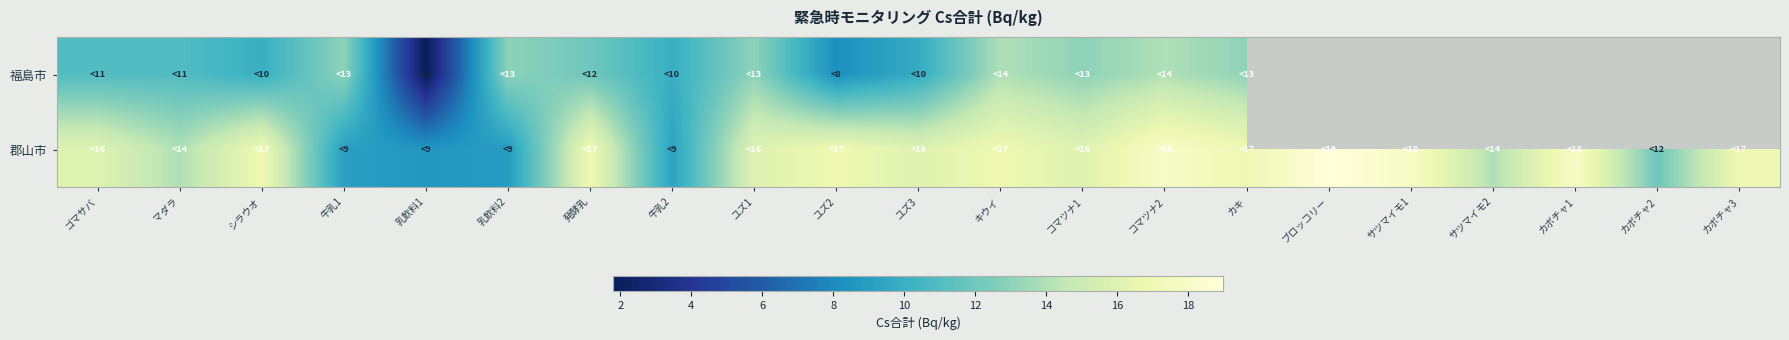

How many data points in 郡山市 are above 16?

10